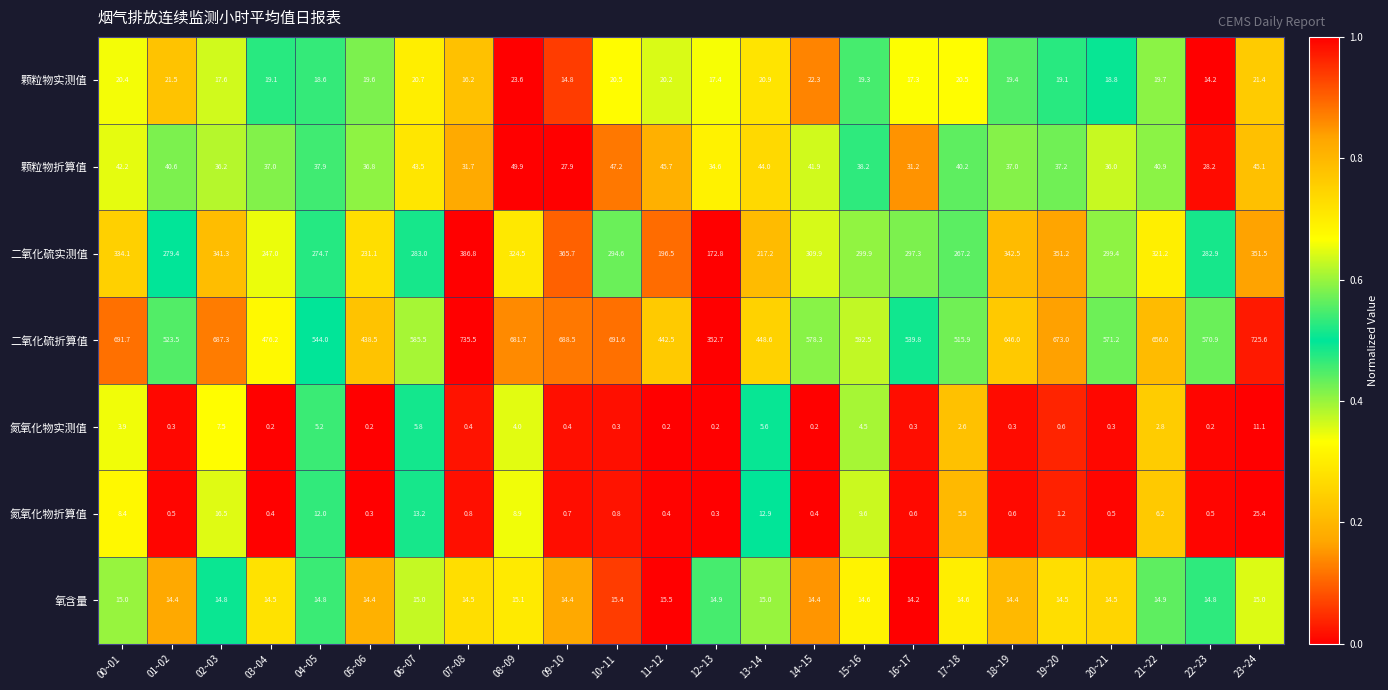

What is the spread (max minus min) of values at 16~17?

539.5